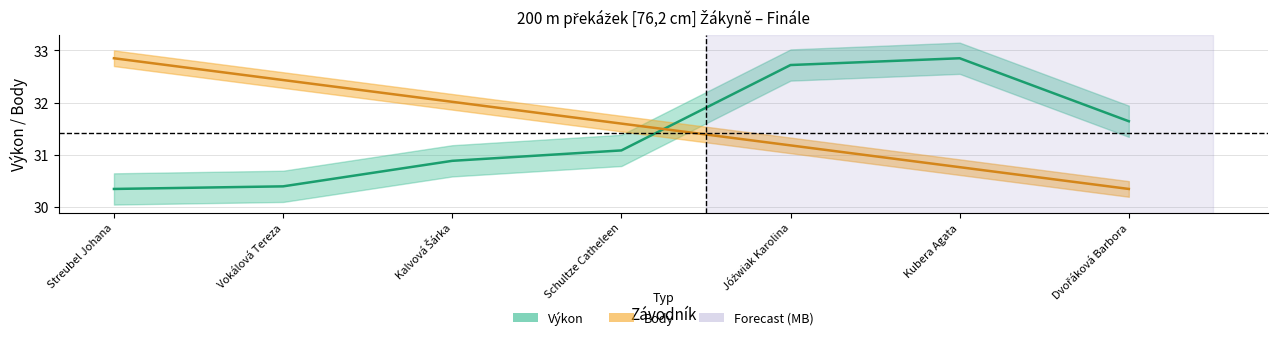

What is the minimum value for Výkon?

30.3